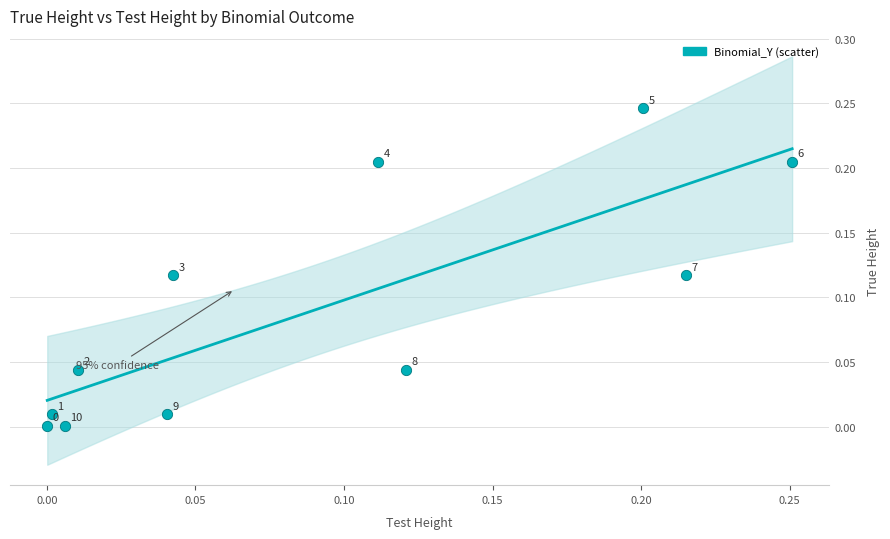

What is the range of X values (max minus min)?

0.3